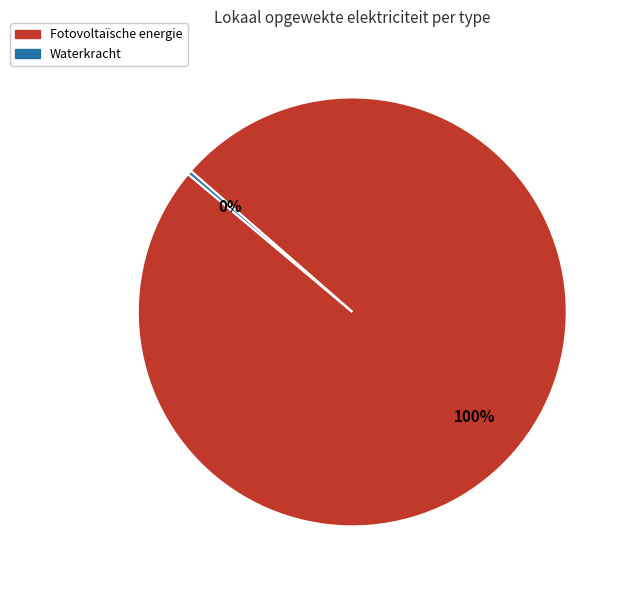

Count the number of slices in the pie.

2